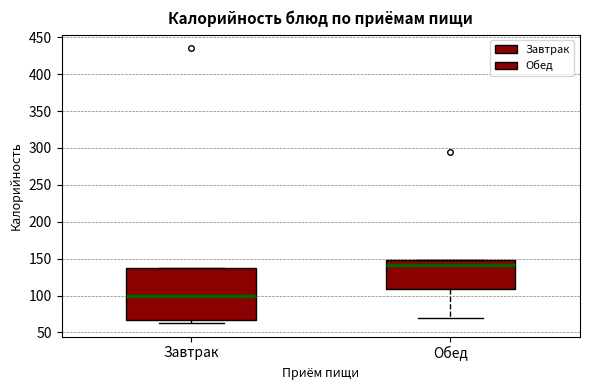

Which box is the tallest, from its lower edge to its upper edge?

Завтрак